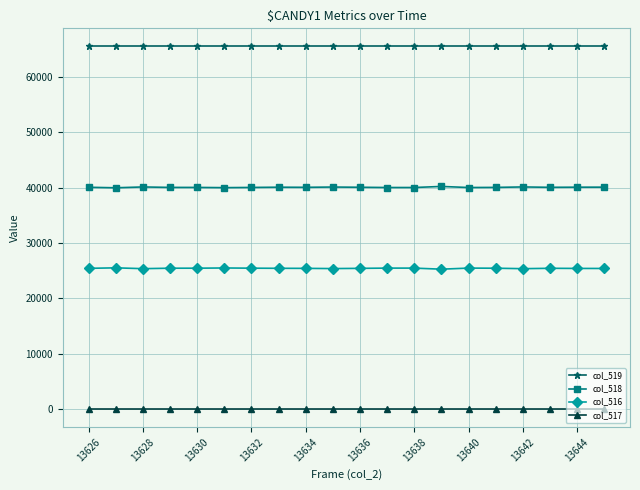

Which series has the largest total across all categories?

col_519